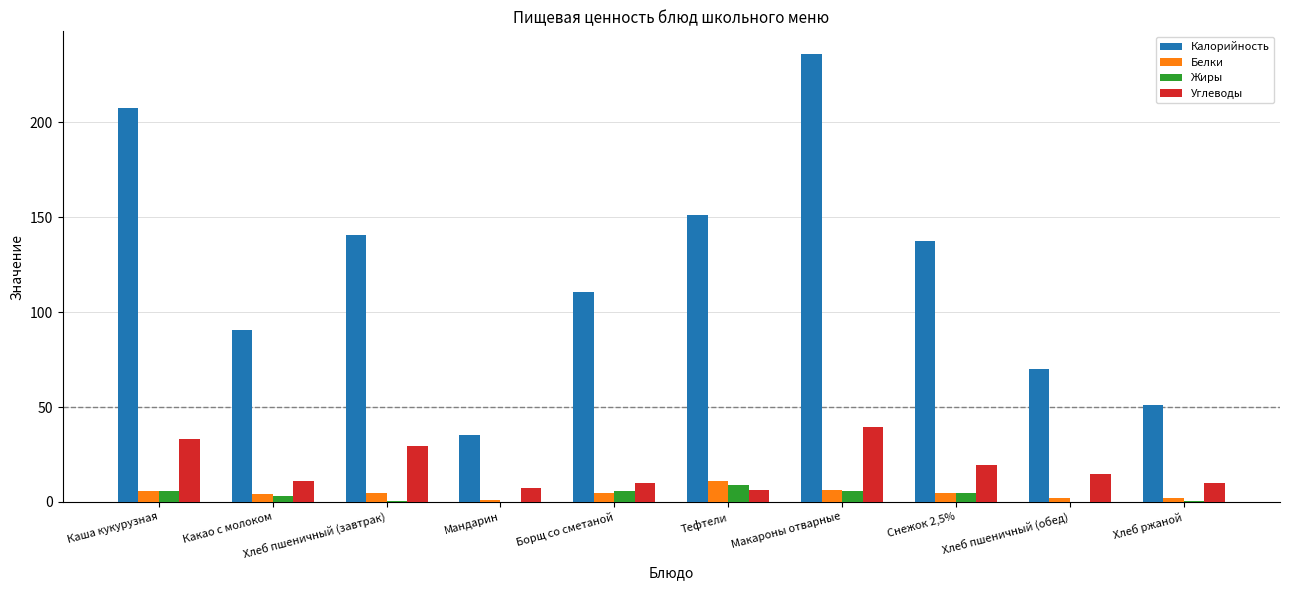

What is the approximate value of Жиры at Тефтели?

9.0